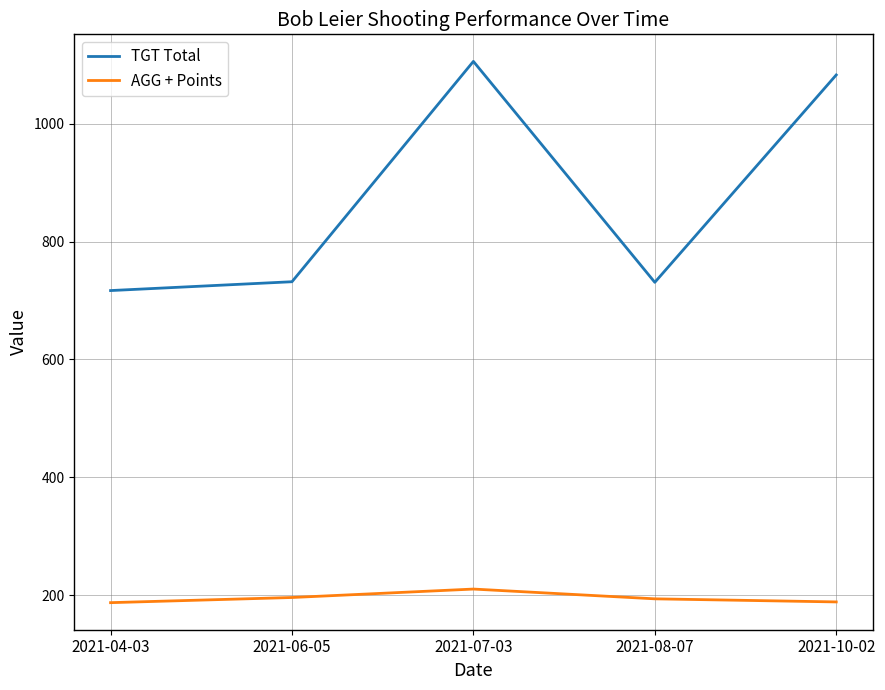

What is the sum of all AGG + Points values?

975.8